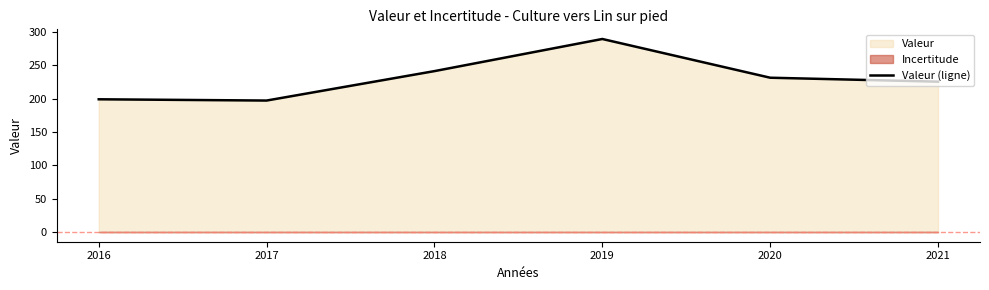

Read the value at 2019.

289.1